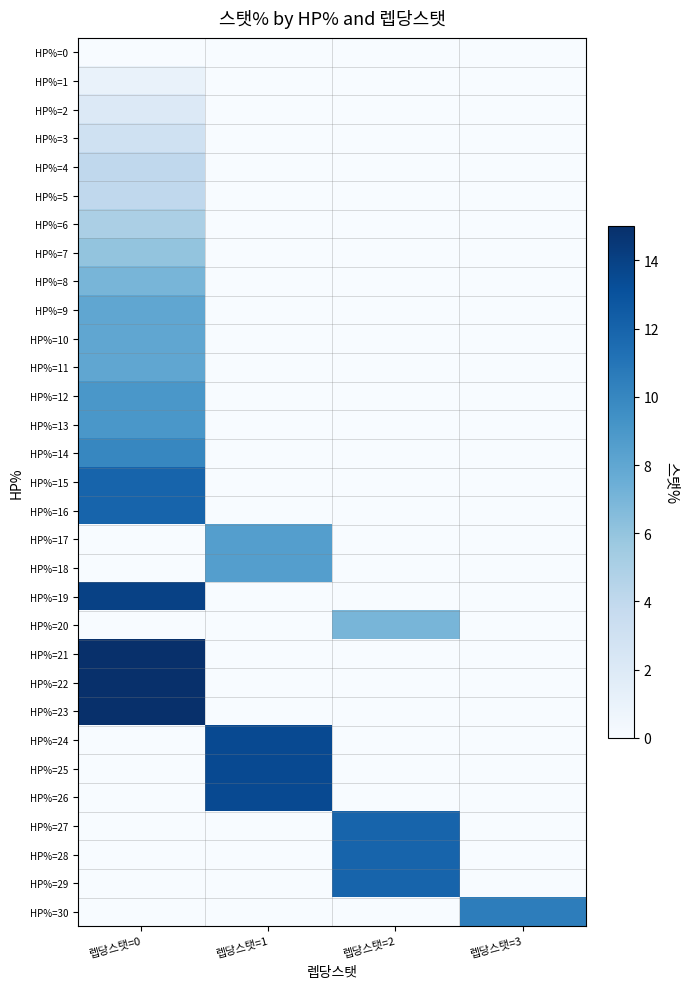

What is the difference between the highest and lowest values at 렙당스탯=3?

10.5